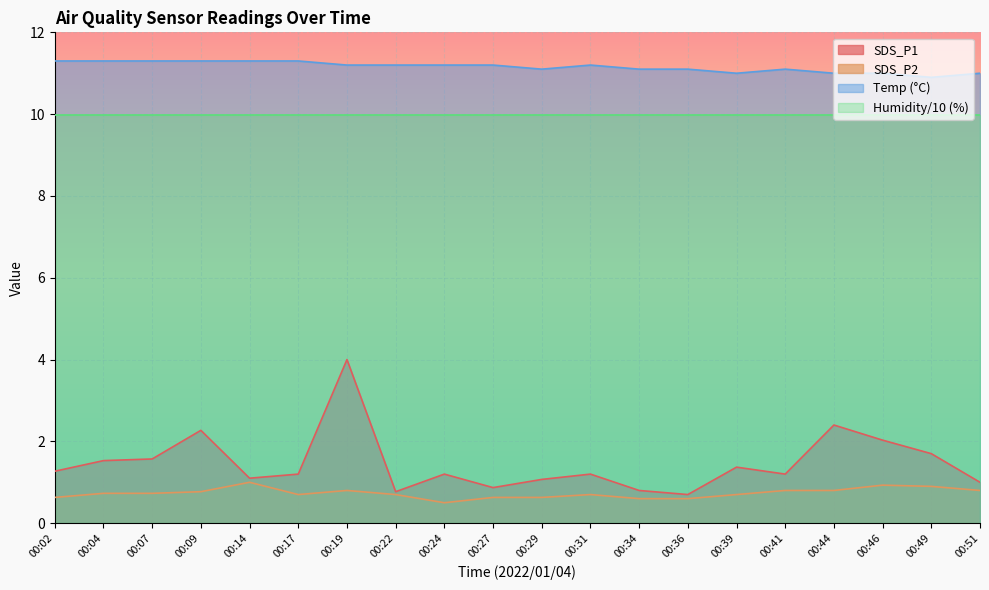

Where is the first local minimum for SDS_P1?

00:14